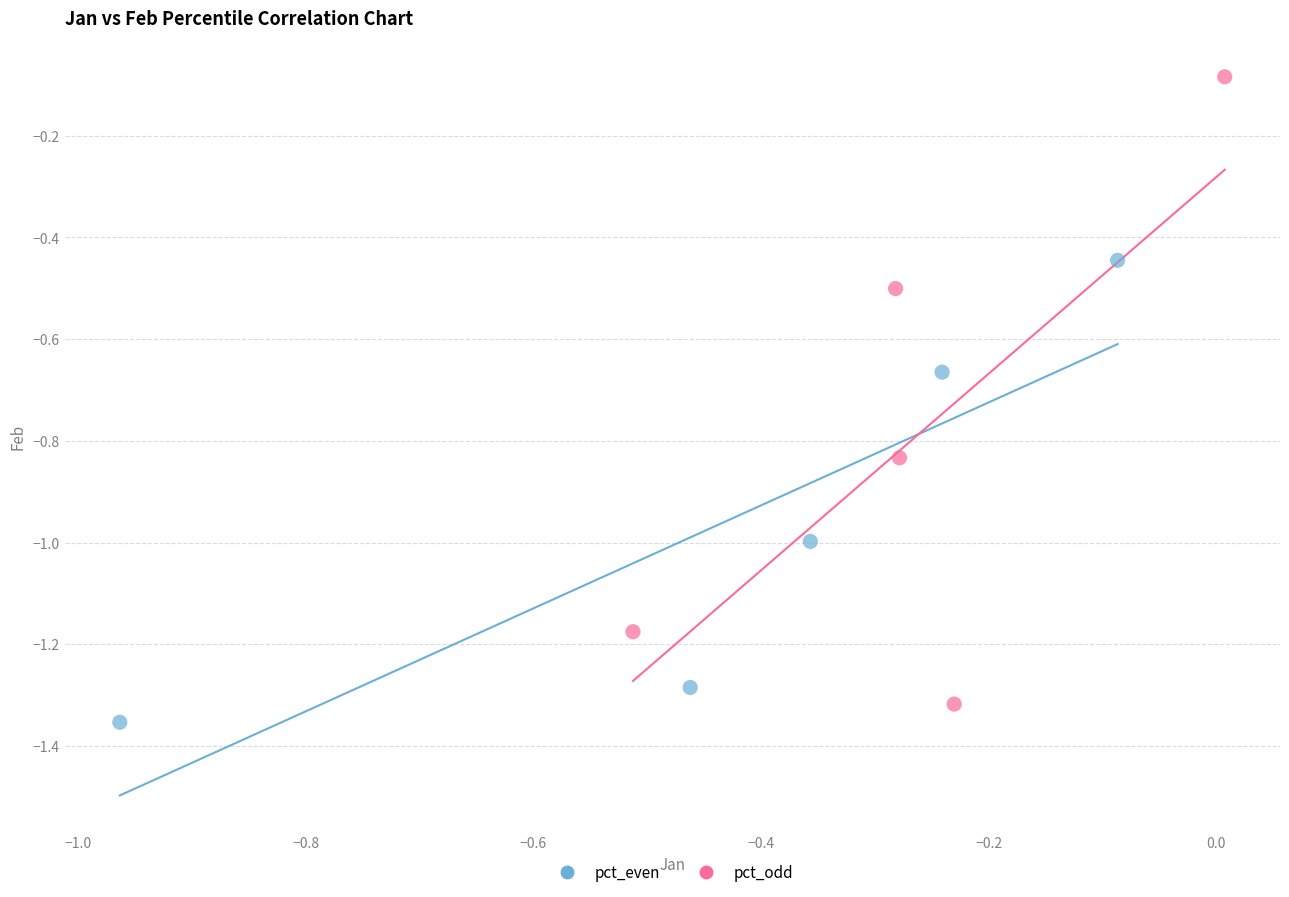

Which series contains the lowest Y value?

pct_even